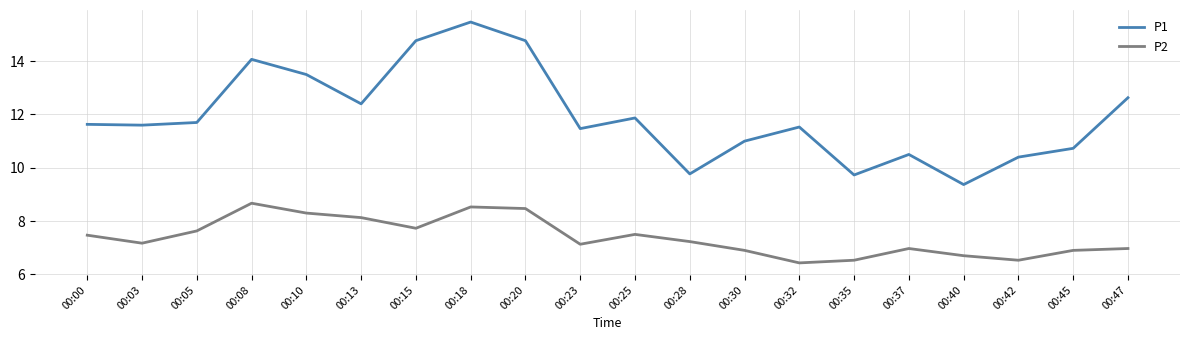

True or false: P1 and P2 cross at least once.

False